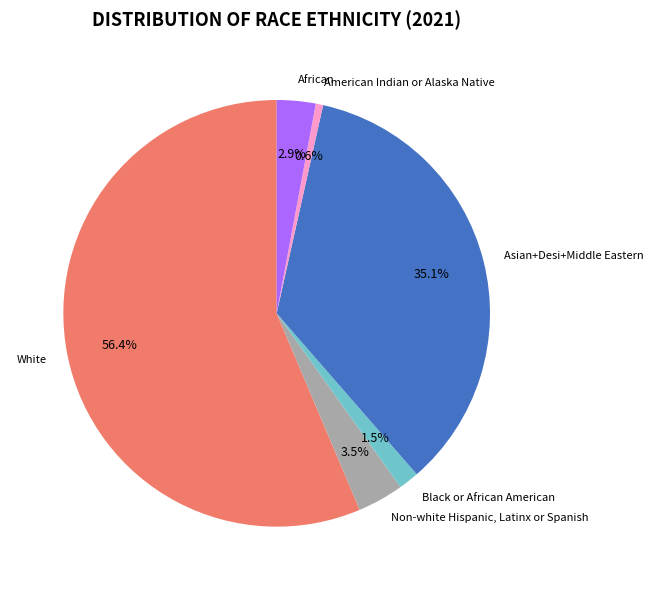

What portion of the pie excludes Non-white Hispanic, Latinx or Spanish?

96.5%